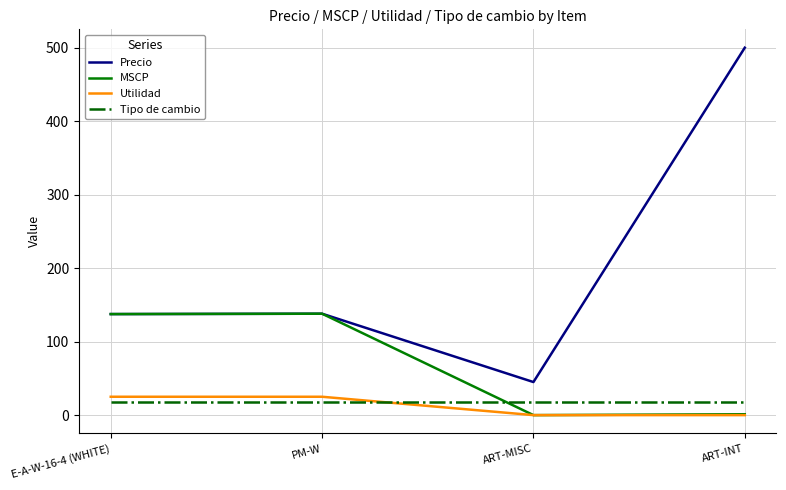

True or false: Precio and Tipo de cambio intersect in this chart.

False